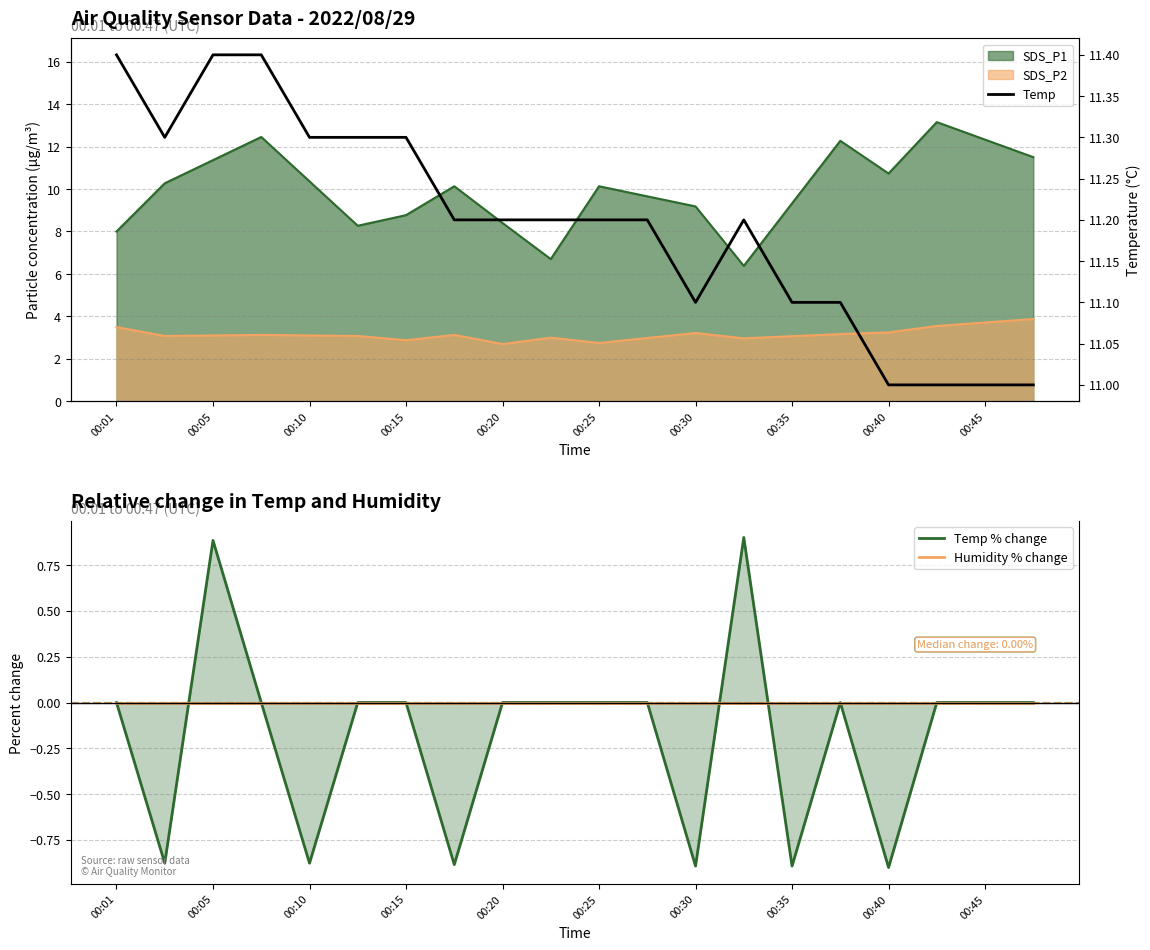

What is the spread (max minus min) of values at 00:05?

12.2